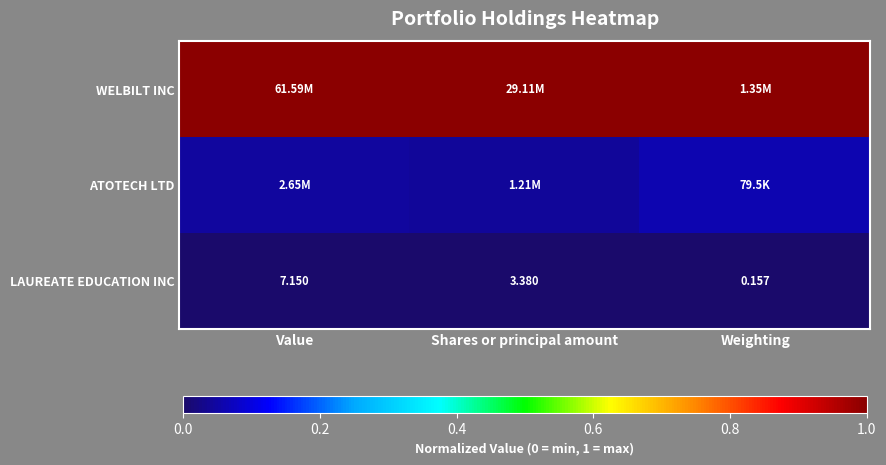

Where is LAUREATE EDUCATION INC nearest to the value 3?

Shares or principal amount